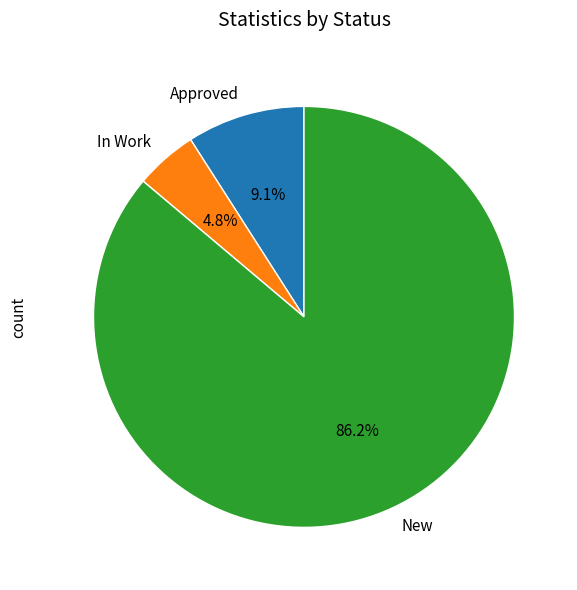

To the nearest percent, what is the average slice percentage?

33%